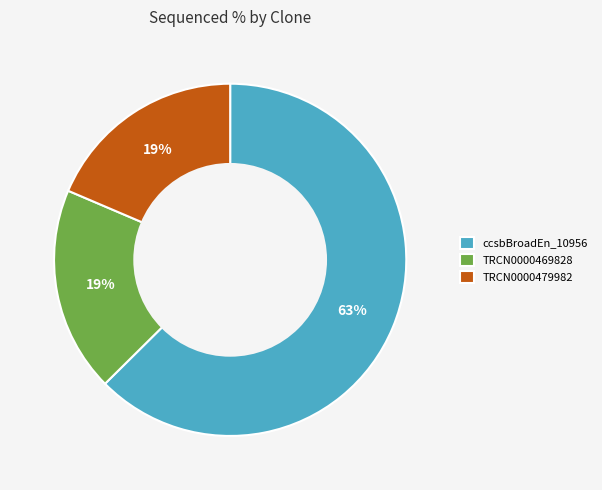

What is the largest slice in the pie chart?

ccsbBroadEn_10956